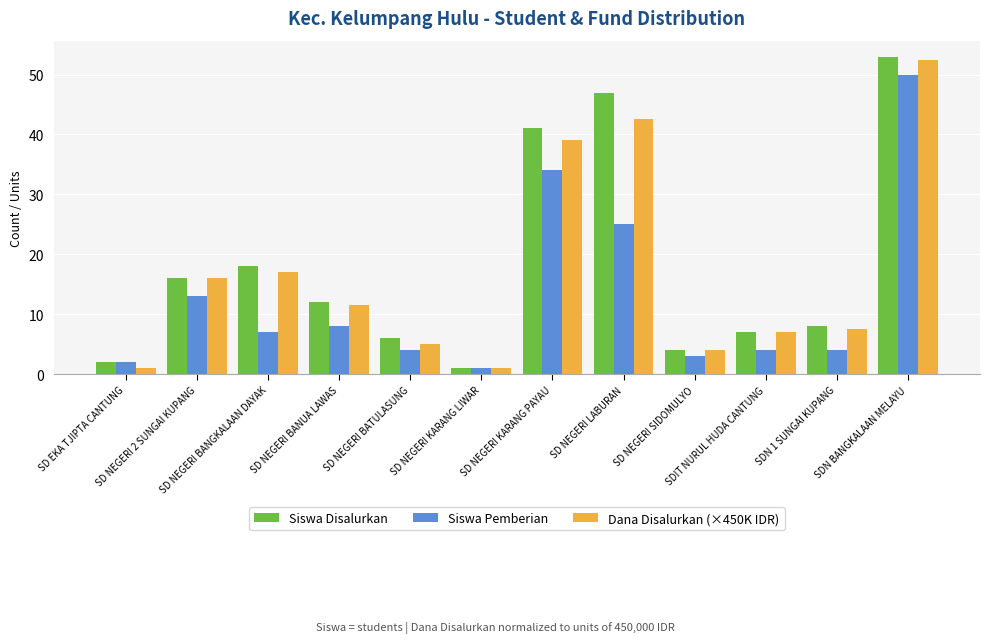

Reading left to right, transcribe all the data shown in this chart.

Siswa Disalurkan: 2.0	16.0	18.0	12.0	6.0	1.0	41.0	47.0	4.0	7.0	8.0	53.0
Siswa Pemberian: 2.0	13.0	7.0	8.0	4.0	1.0	34.0	25.0	3.0	4.0	4.0	50.0
Dana Disalurkan (×450K IDR): 1.0	16.0	17.0	11.5	5.0	1.0	39.0	42.5	4.0	7.0	7.5	52.5